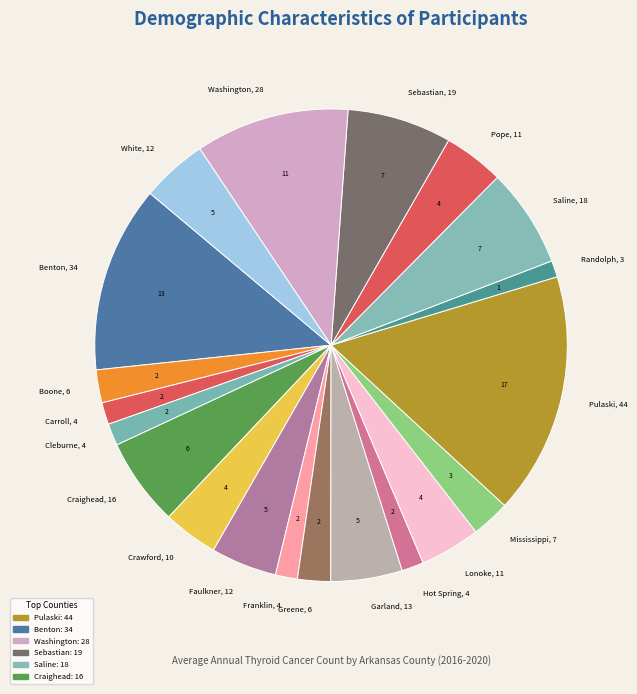

Which category has the biggest portion of the pie?

Pulaski, 44